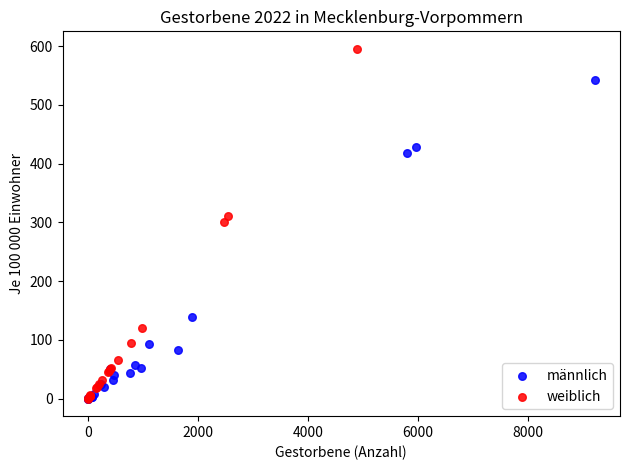

Which series contains the highest Y value?

weiblich